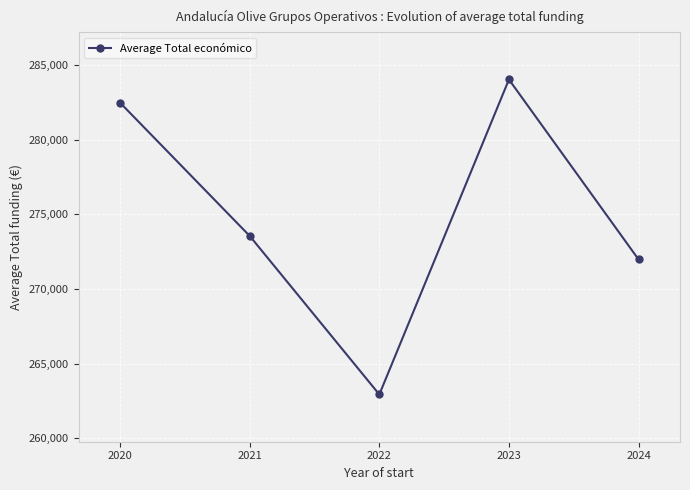

What is the minimum value shown in the chart?

262943.5